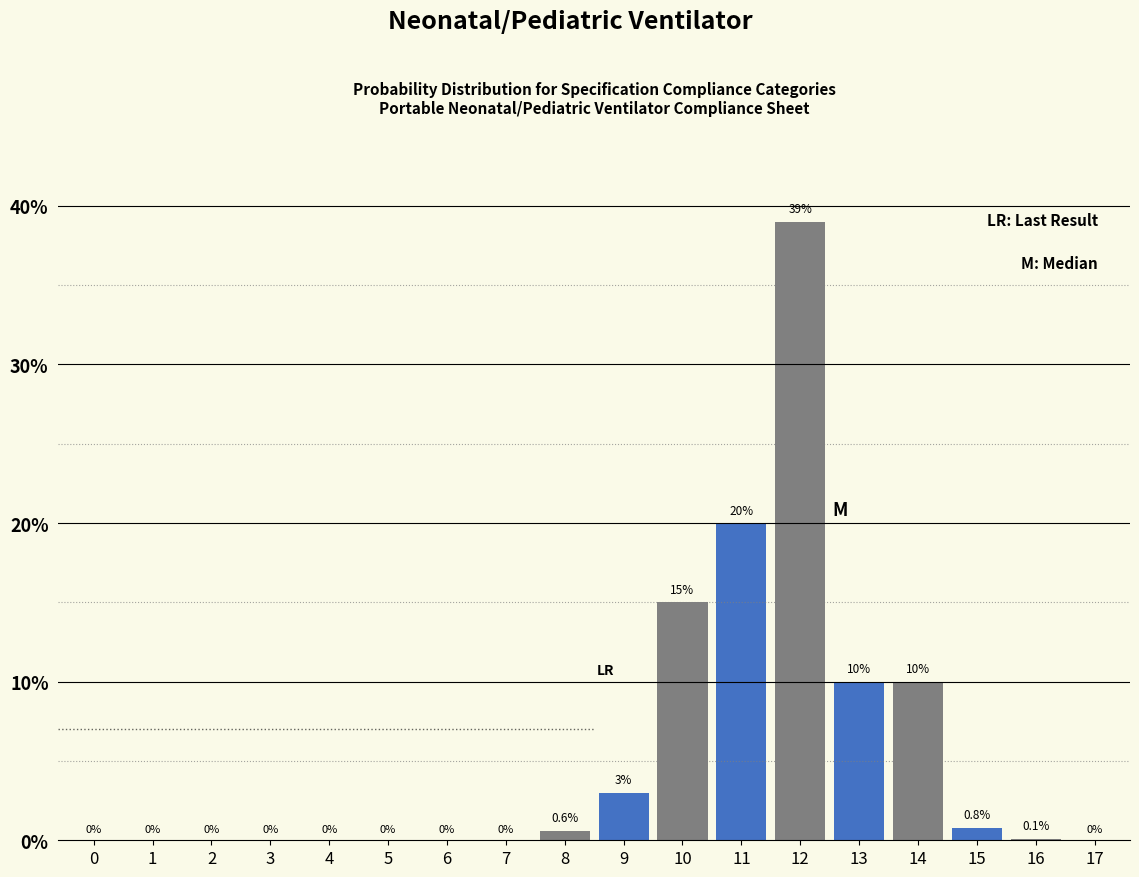

Reading left to right, extract all data points from this chart.

0=0.0	1=0.0	2=0.0	3=0.0	4=0.0	5=0.0	6=0.0	7=0.0	8=0.6	9=3.0	10=15.0	11=20.0	12=39.0	13=10.0	14=10.0	15=0.8	16=0.1	17=0.0